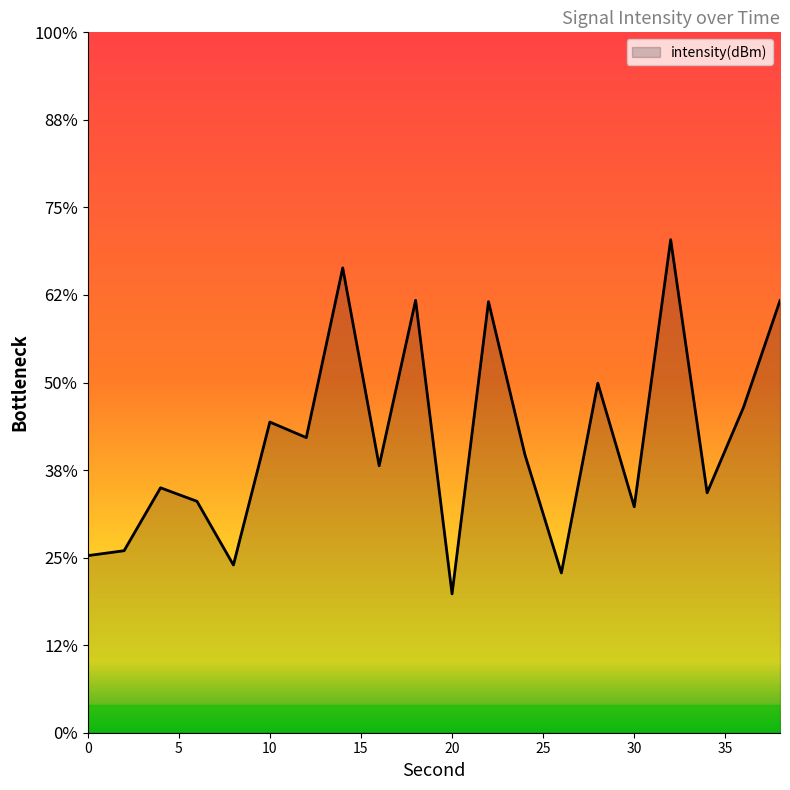

Reading right to left, transcribe all the data shown in this chart.

-117.1	-118.3	-119.3	-116.4	-119.4	-118.0	-120.2	-118.8	-117.1	-120.4	-117.1	-119.0	-116.7	-118.6	-118.5	-120.1	-119.4	-119.2	-119.9	-120.0